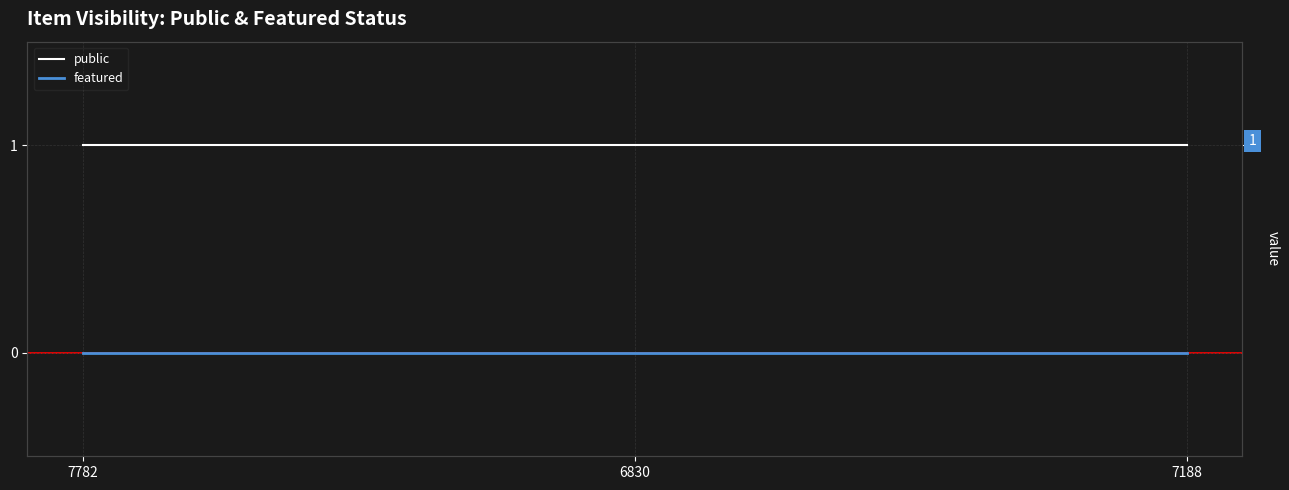

Between 7782 and 6830, which series saw the biggest shift?

public